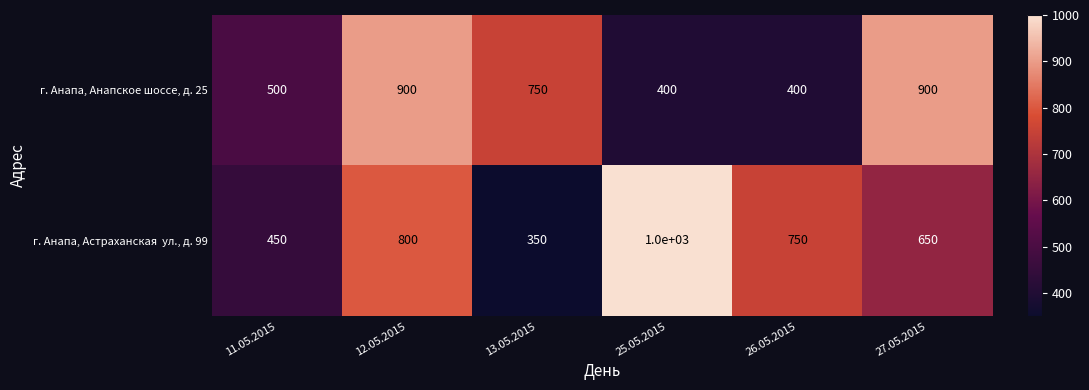

What is the difference between the г. Анапа, Анапское шоссе, д. 25 values at 12.05.2015 and 26.05.2015?

500